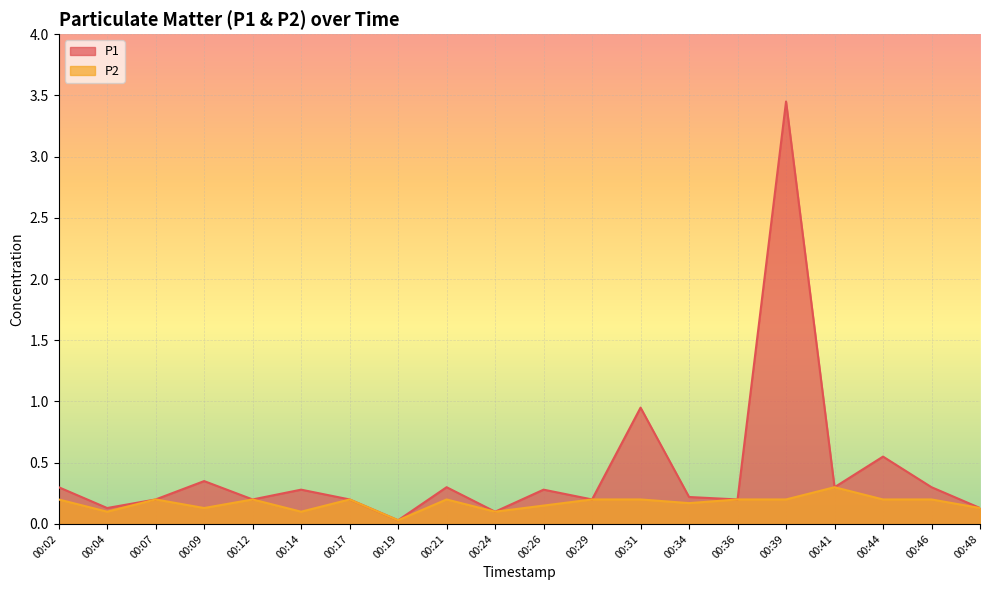

What is the approximate value of P1 at 00:41?

0.3